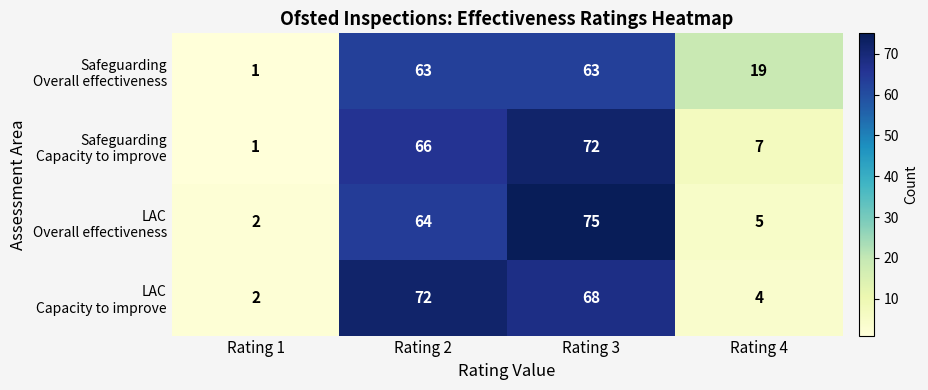

Which label corresponds to the largest value in the chart?

Rating 3